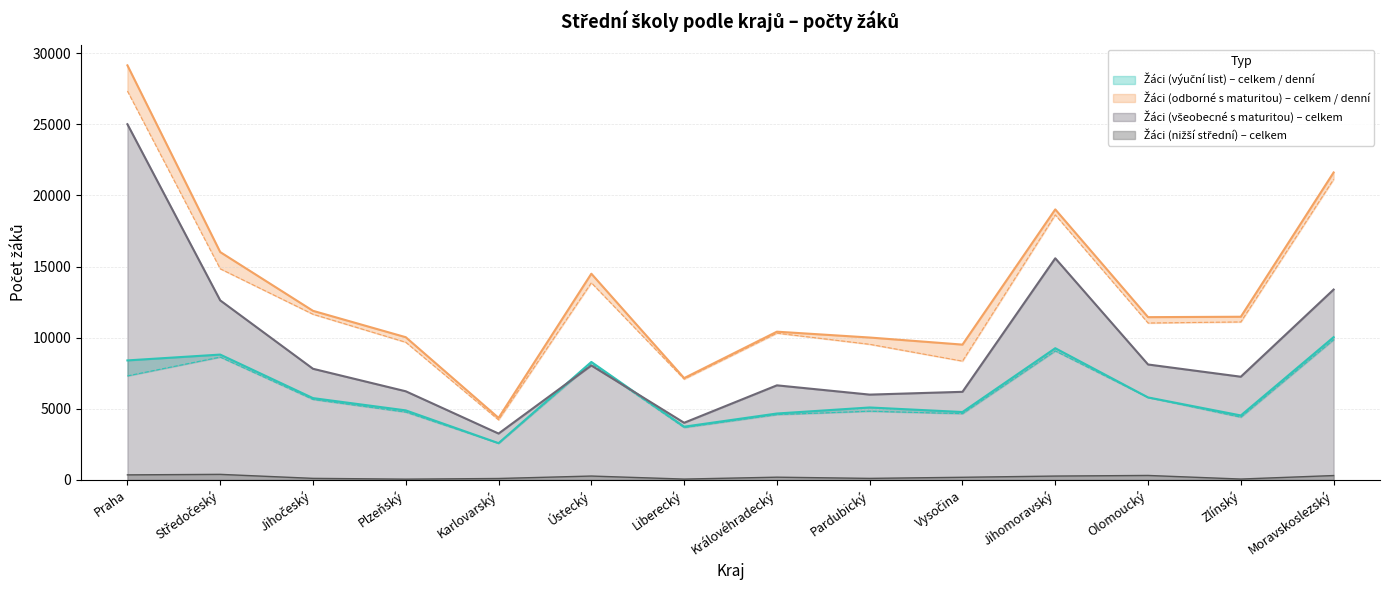

True or false: Žáci v denní formě (s výučním listem) and Žáci celkem (s výučním listem) intersect in this chart.

False